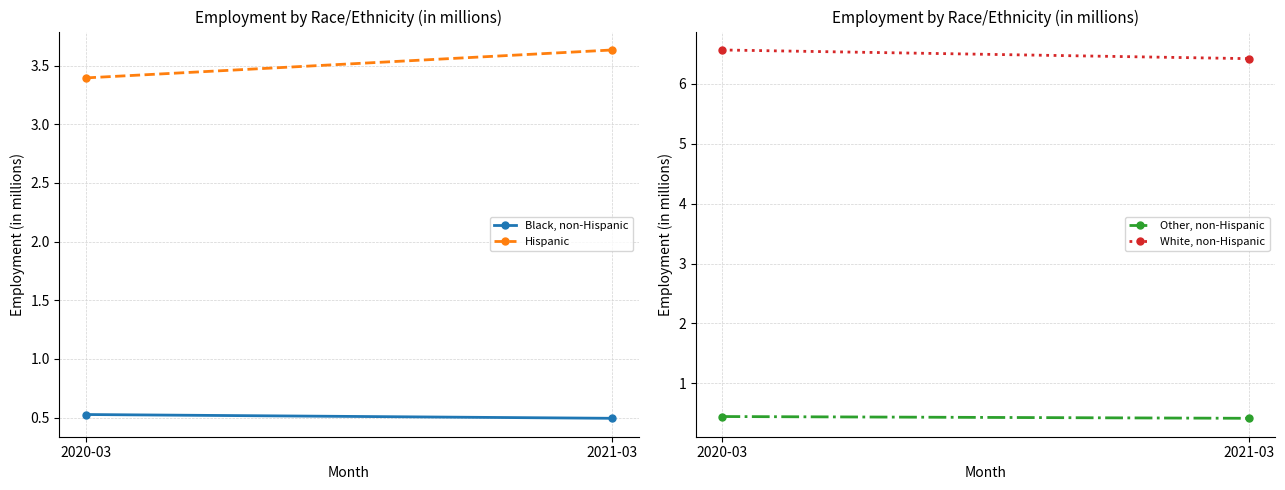

Reading left to right, what are all the values shown in this chart?

Black, non-Hispanic: 0.5	0.5
Hispanic: 3.4	3.6
Other, non-Hispanic: 0.4	0.4
White, non-Hispanic: 6.6	6.4